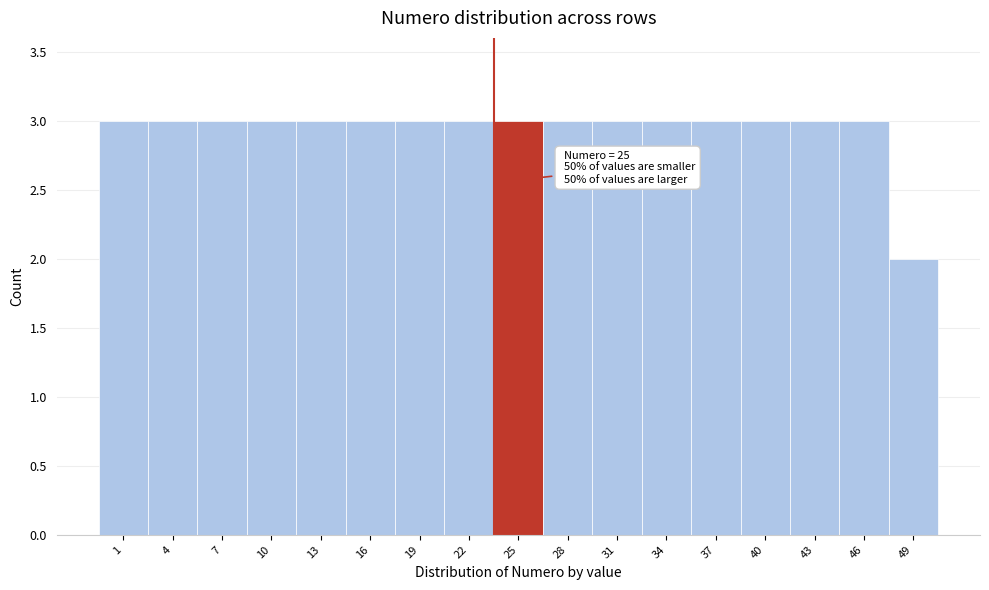

Reading left to right, what are all the values shown in this chart?

3	3	3	3	3	3	3	3	3	3	3	3	3	3	3	3	2